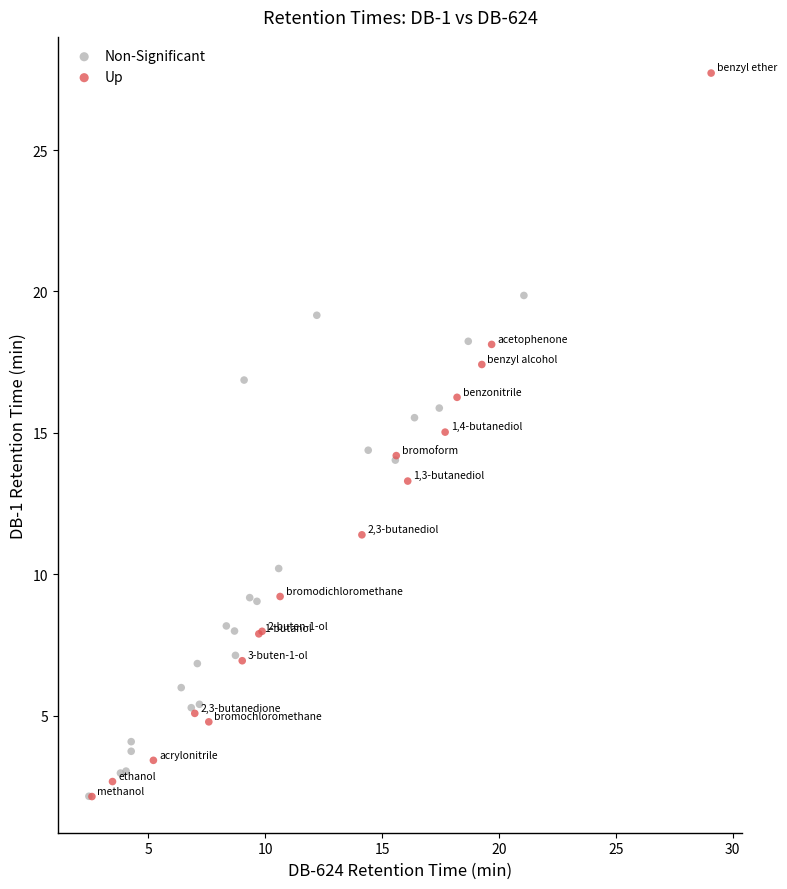

Which series reaches the maximum Y coordinate?

Up